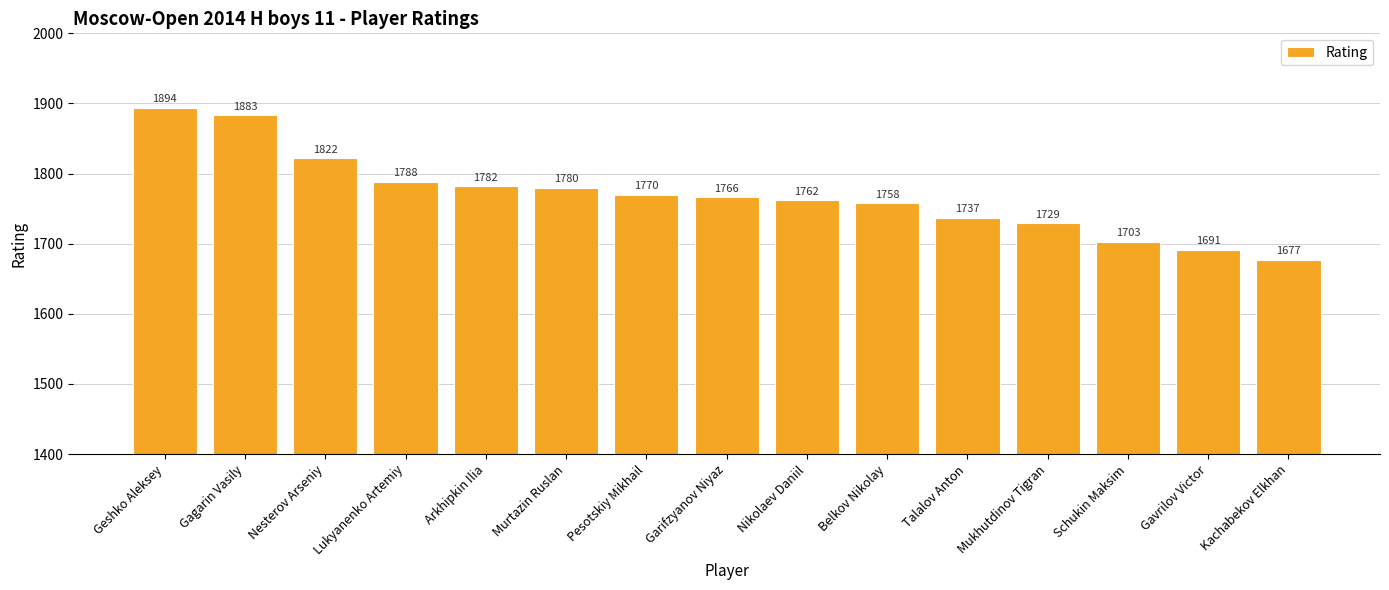

What is the difference between the values at Belkov Nikolay and Garifzyanov Niyaz?

8